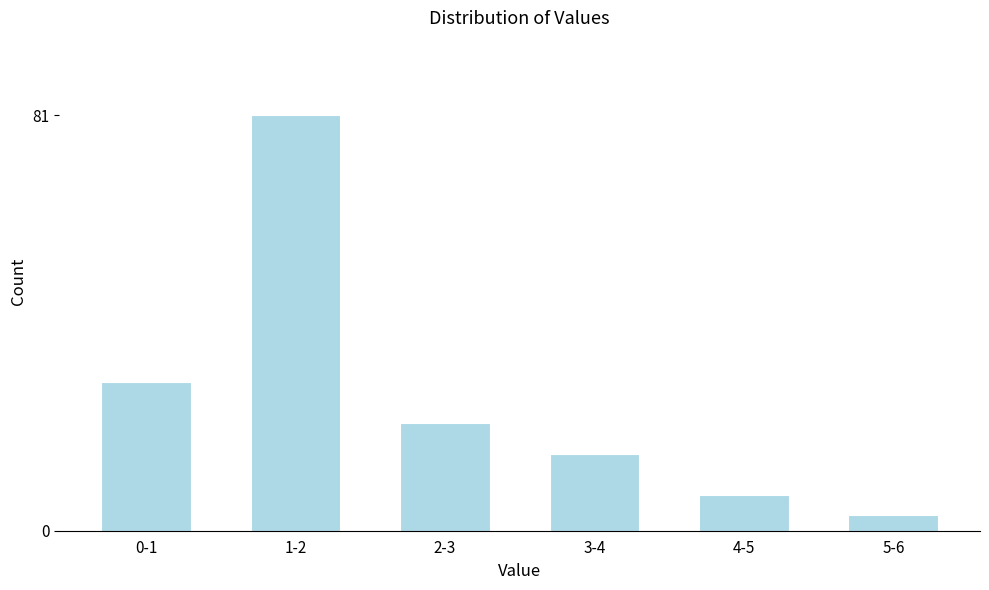

Reading left to right, what are all the values shown in this chart?

29	81	21	15	7	3